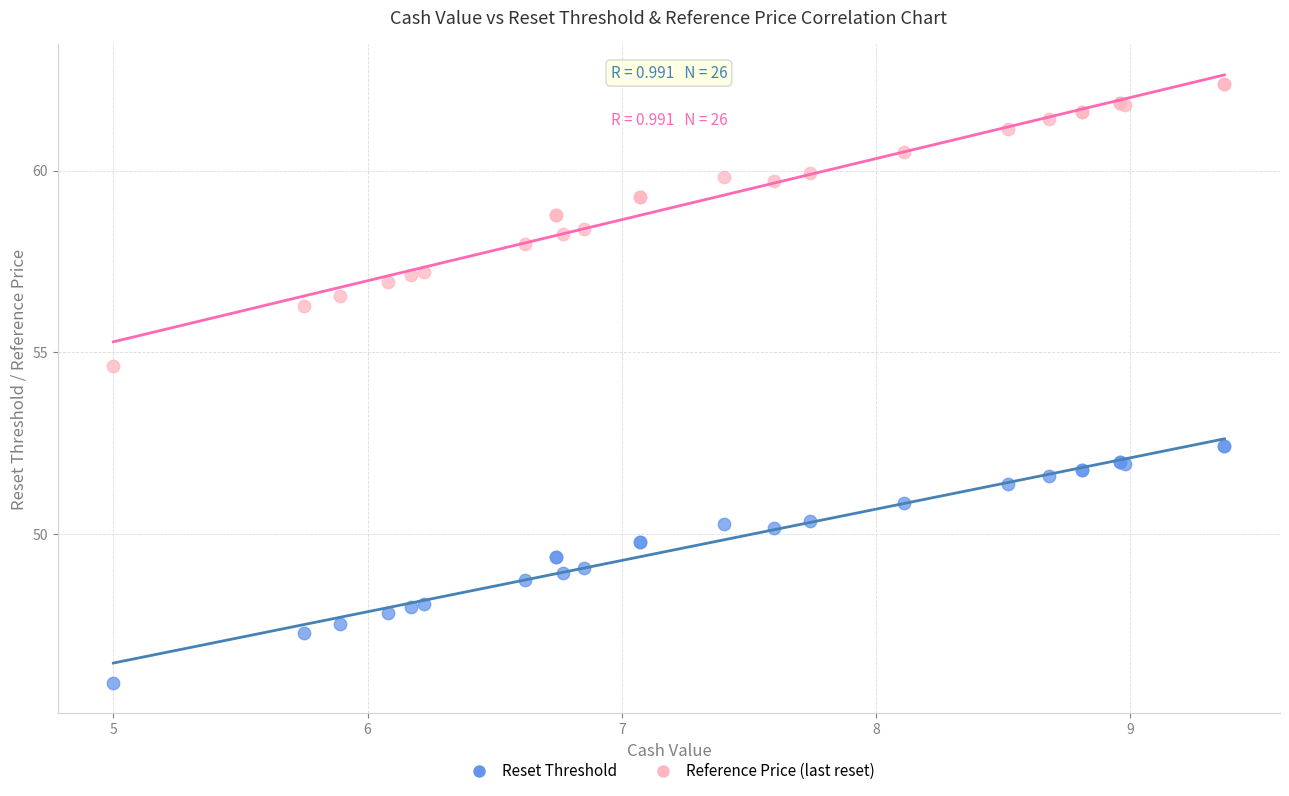

Which series has the largest Y range (max minus min)?

Reference Price (last reset)